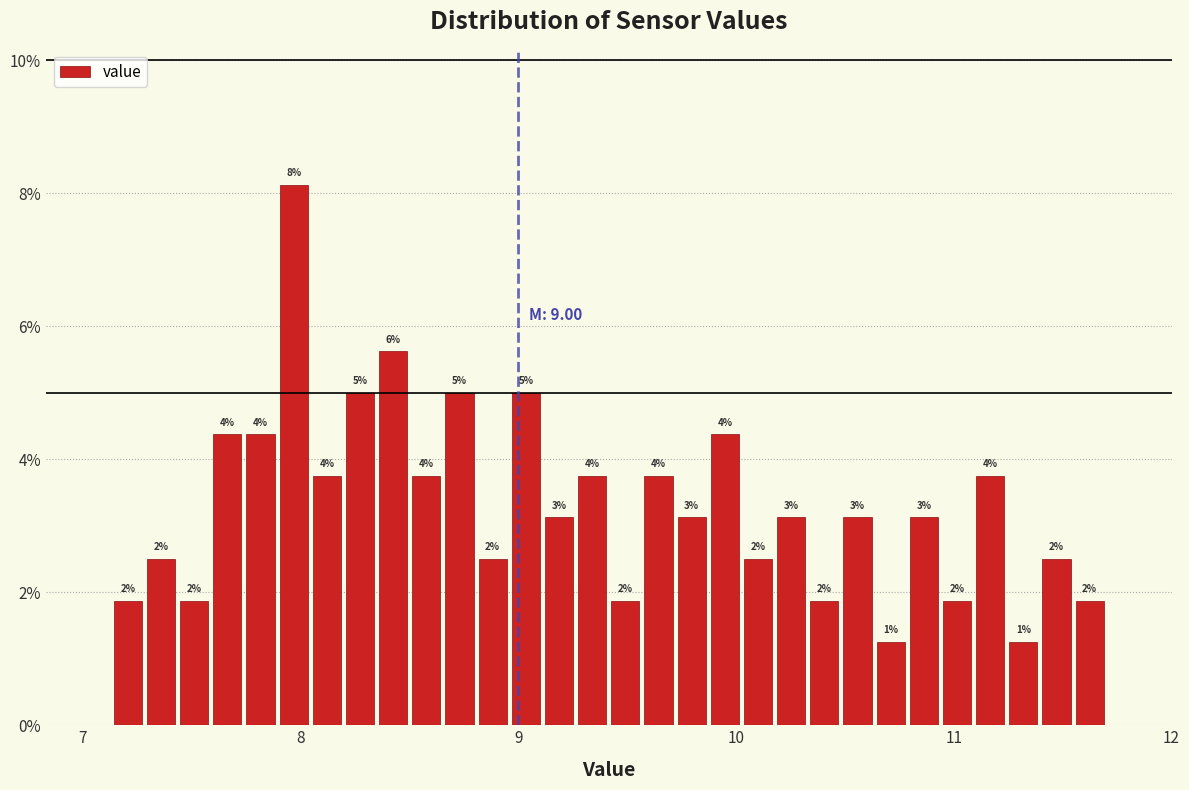

Around what value on the x-axis is the tallest bar? Give the approximate position of its centre, as read against the axis.

8.0